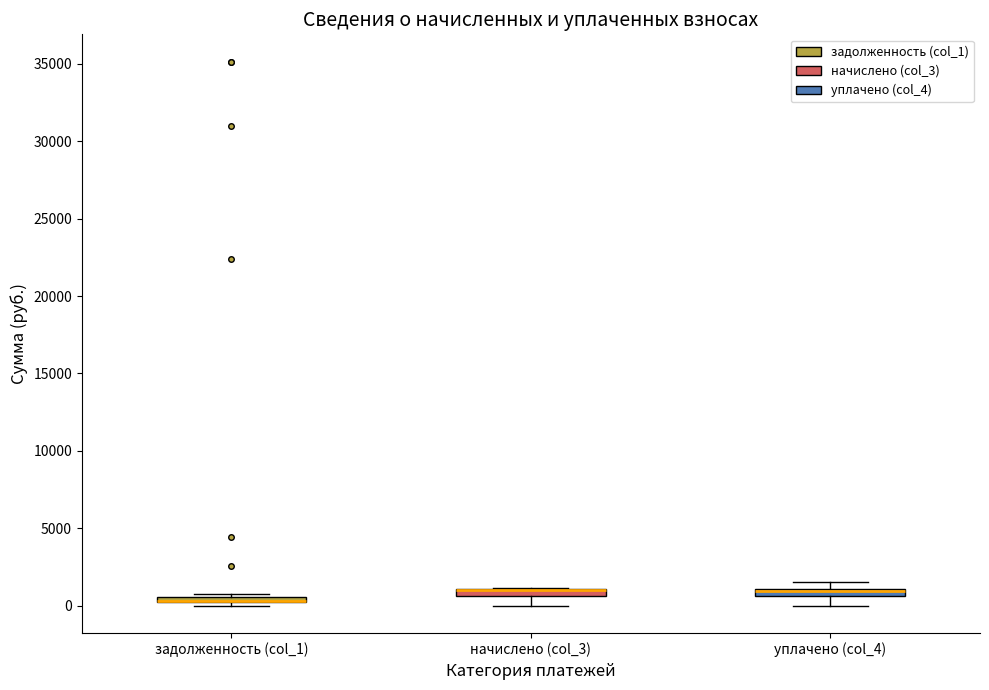

Where is the lower edge of the box for задолженность (col_1) on the y-axis? The values are not printed on the chart, so give them approximately, as read against the axis.

0